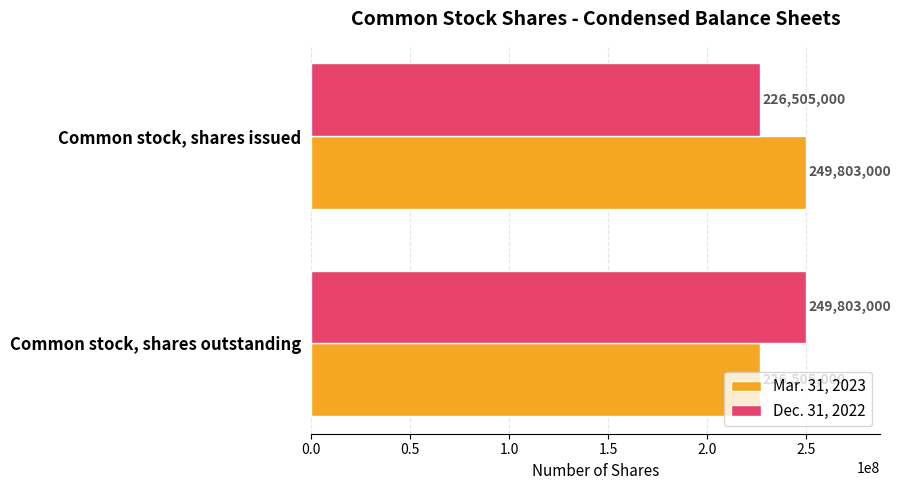

What is the spread (max minus min) of values at Common stock, shares issued?

23298000